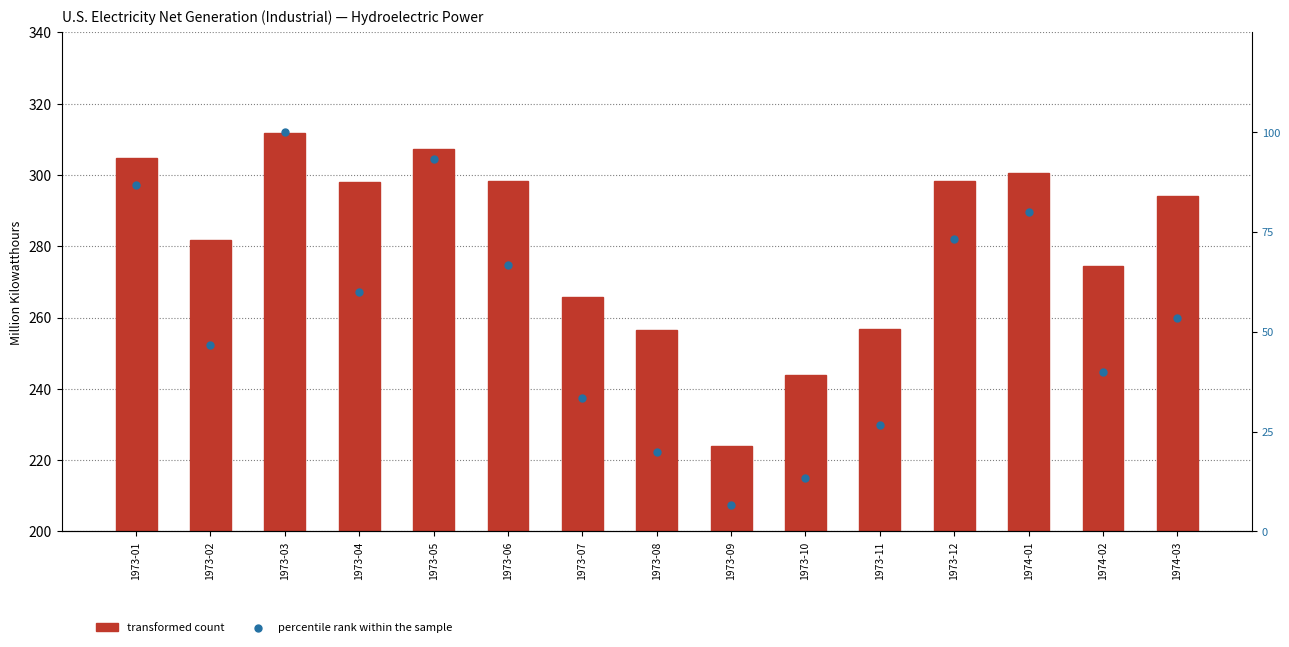

At which category is the sum across all series the highest?

1973-03